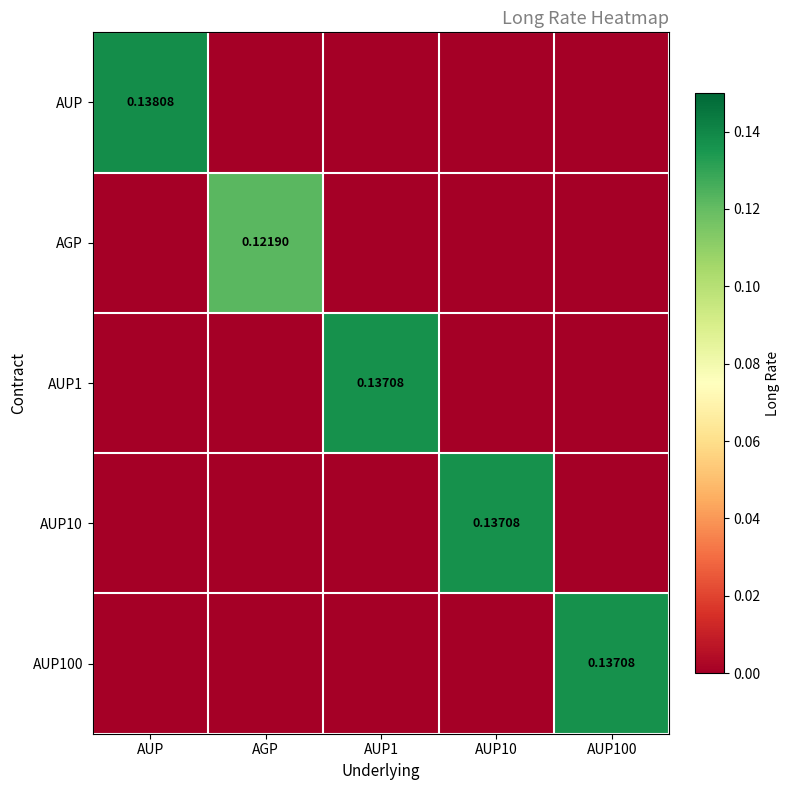

At how many categories does at least one series exceed 0?

5